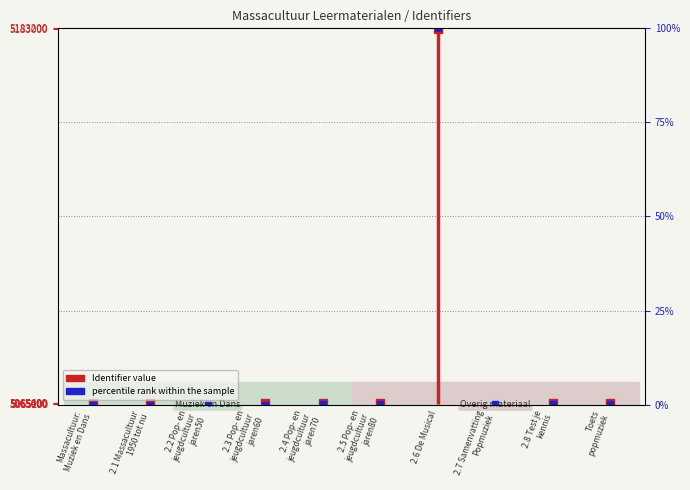

Read the value at 2.8 Test je
kennis.

0.1